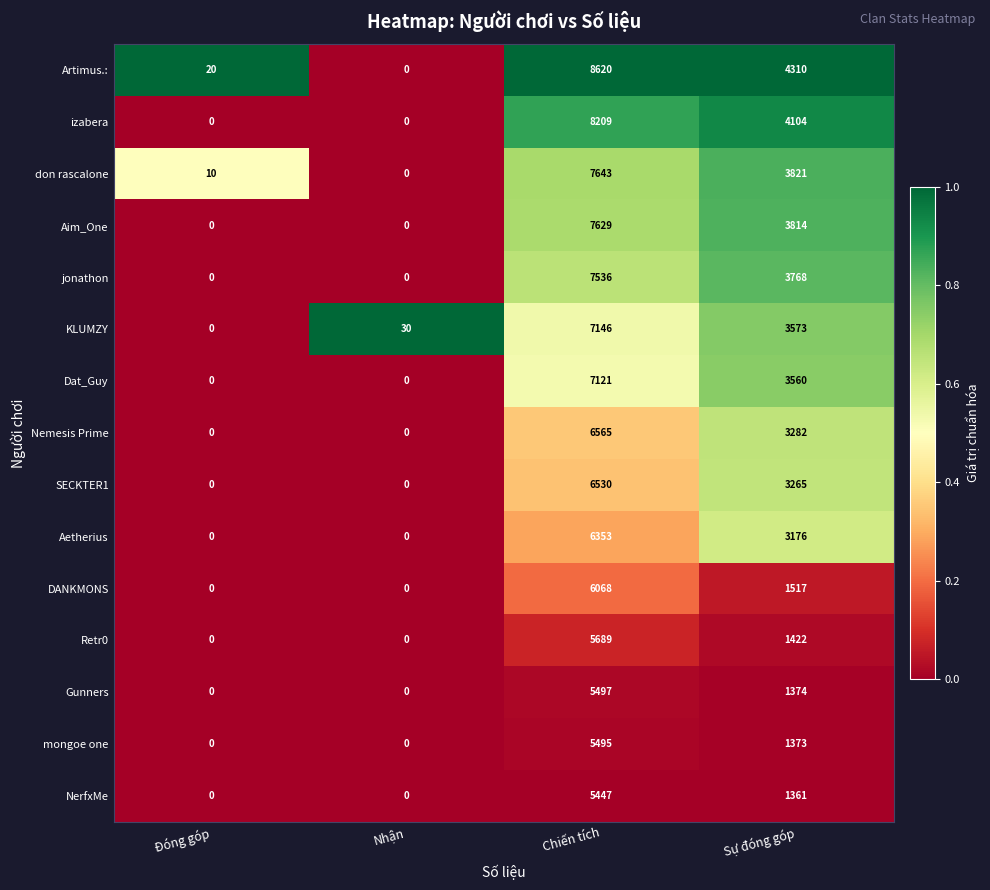

Which series changed the most between Đóng góp and Chiến tích?

Artimus.: